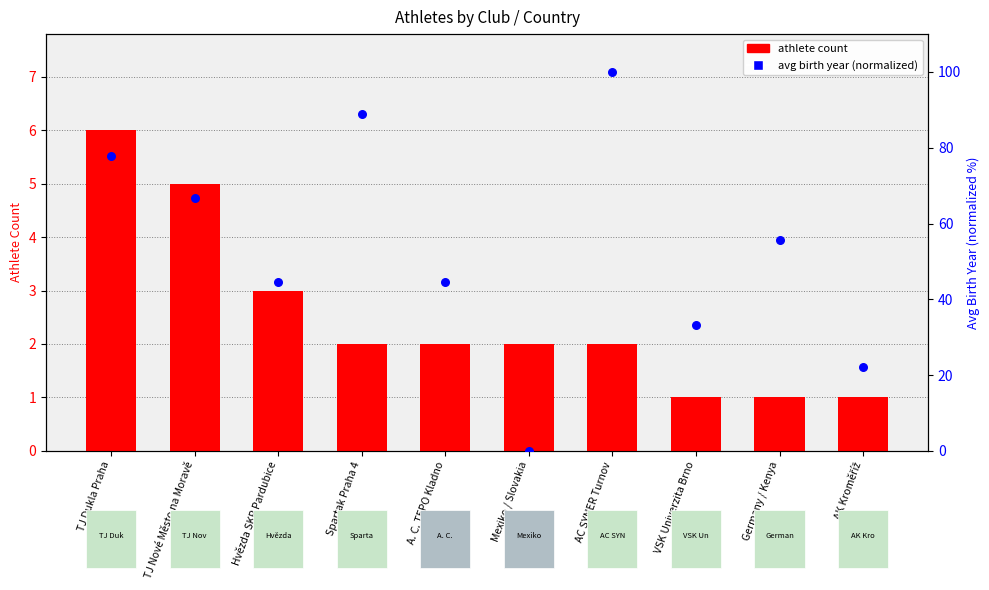

Which series has the largest total across all categories?

avg birth year (normalized)